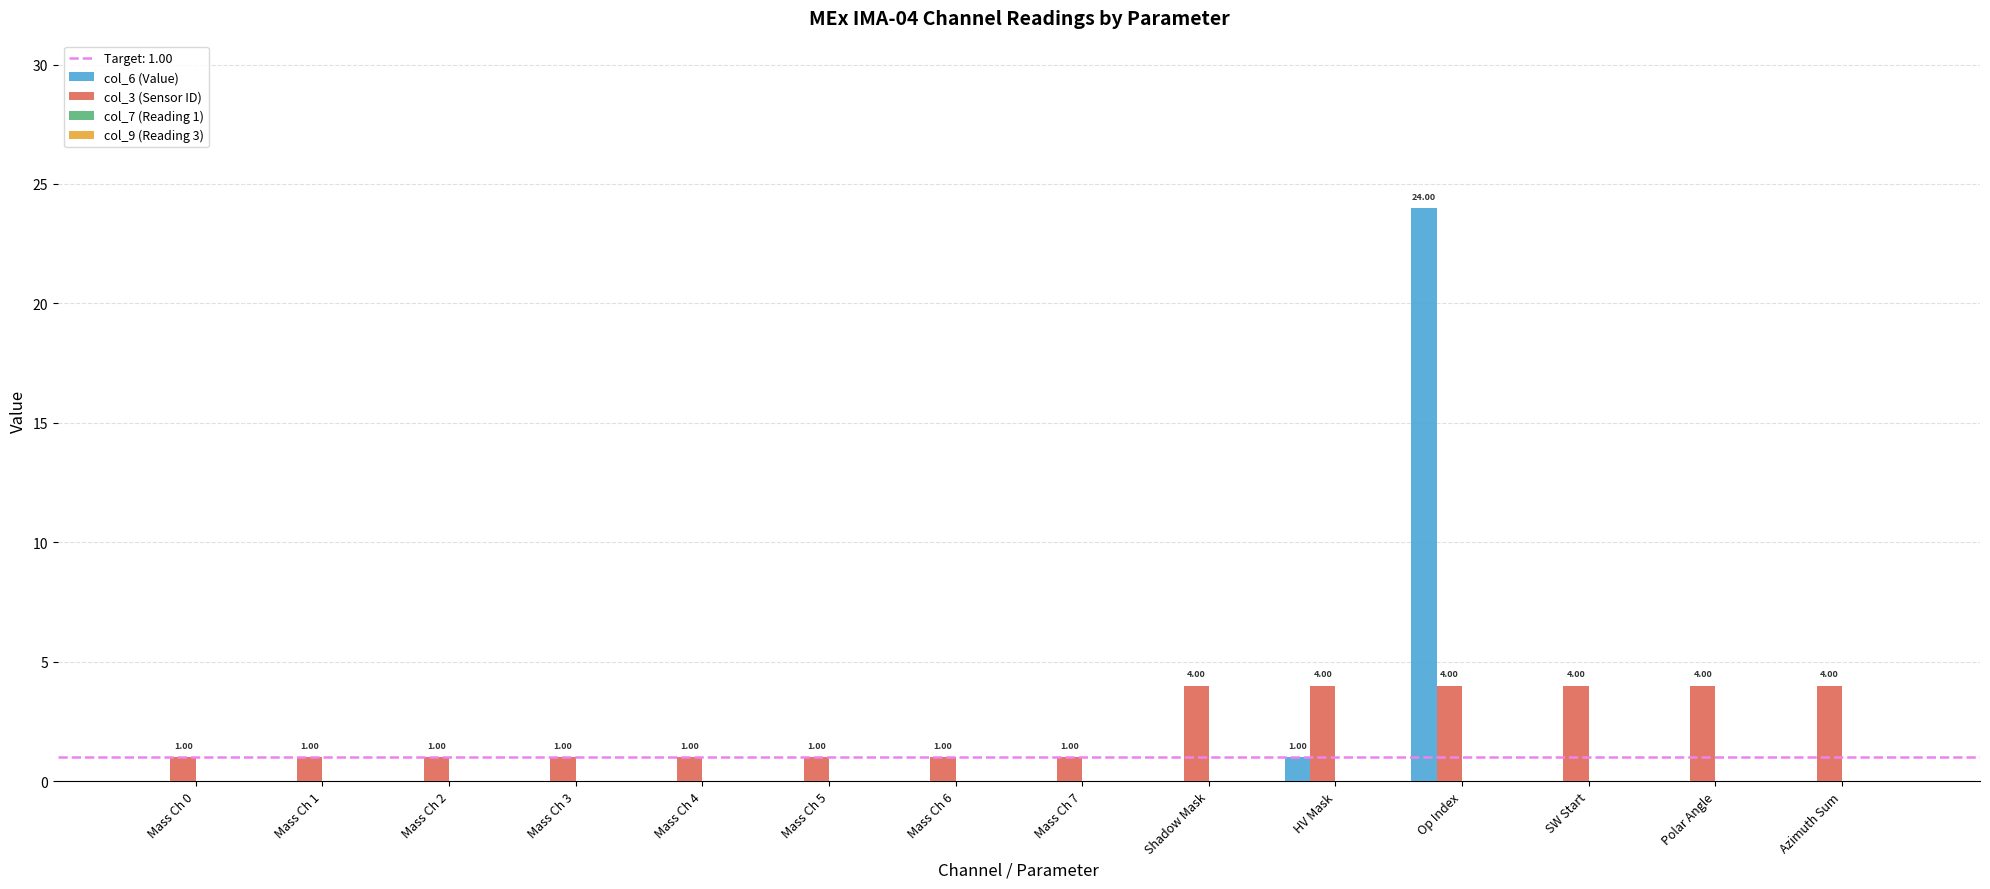

Which category has the highest value across all series?

Op Index